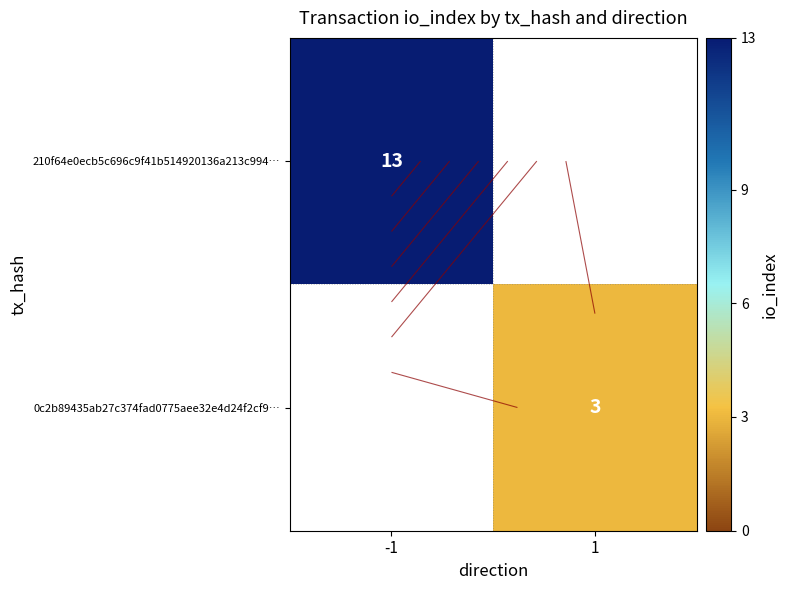

What is the minimum value shown in the chart?

3.0